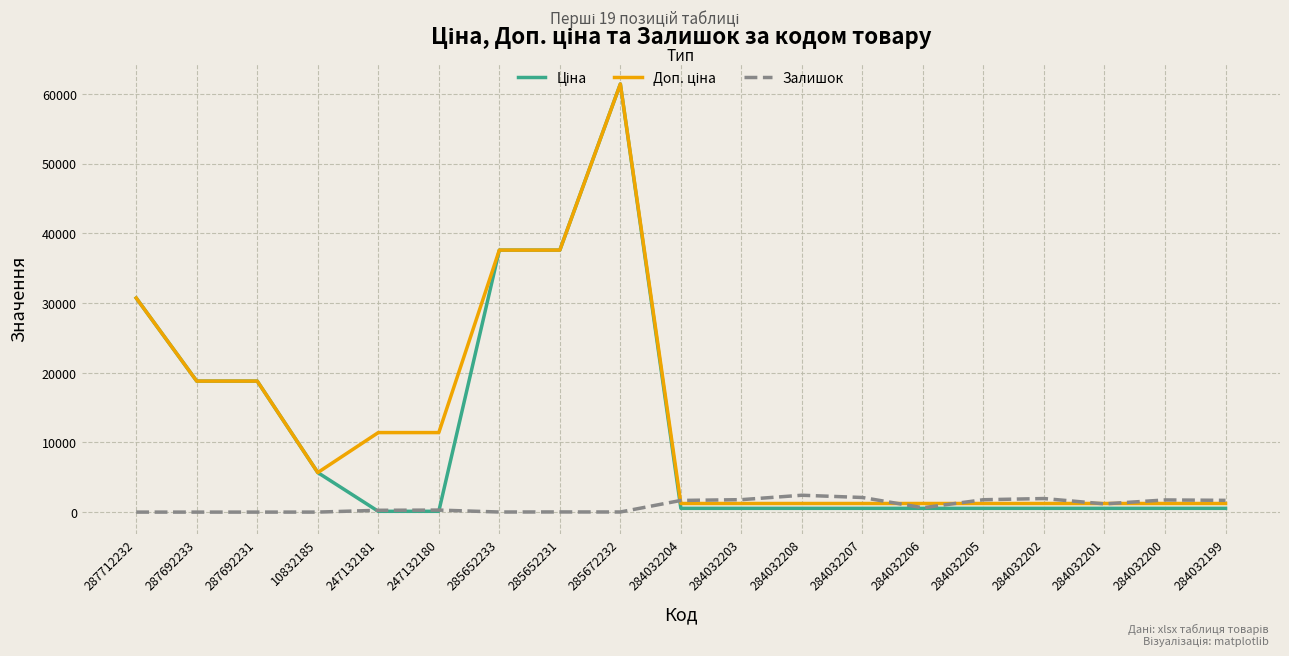

What is the maximum value for Залишок?

2419.0